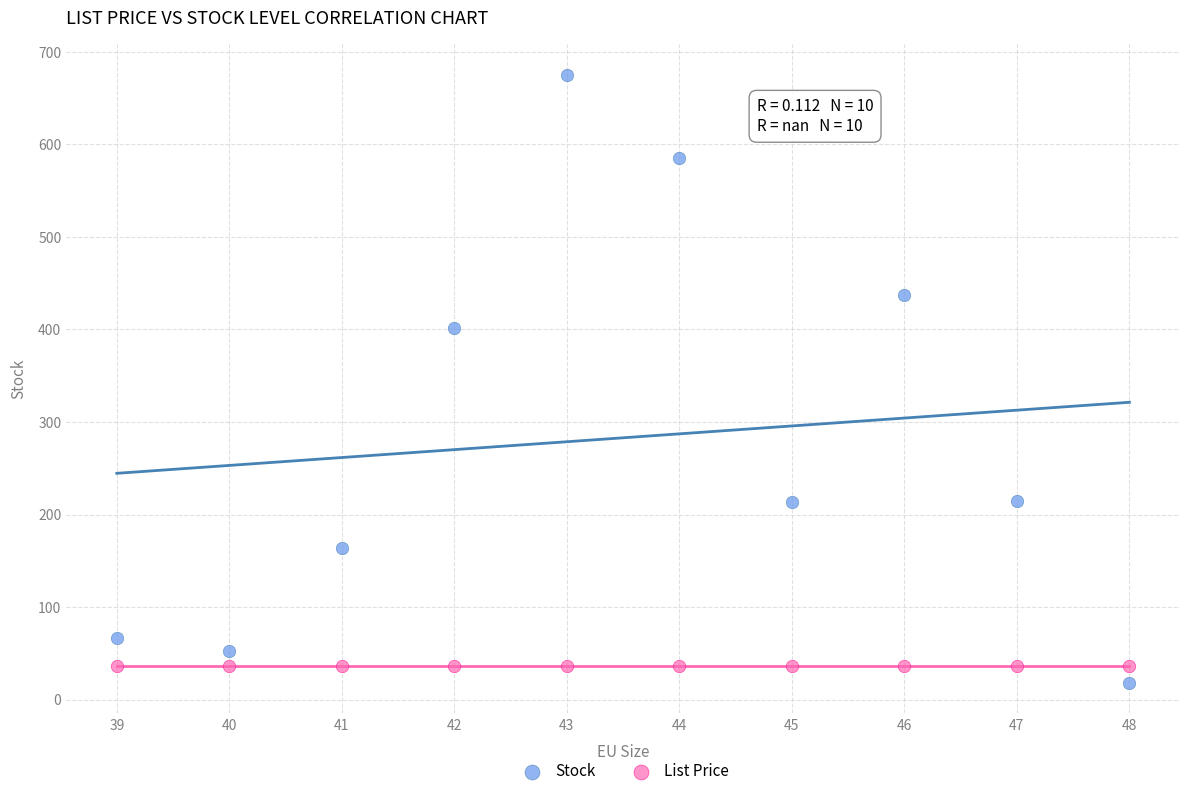

In the Stock series, what Y value is closest to 346?

401.0